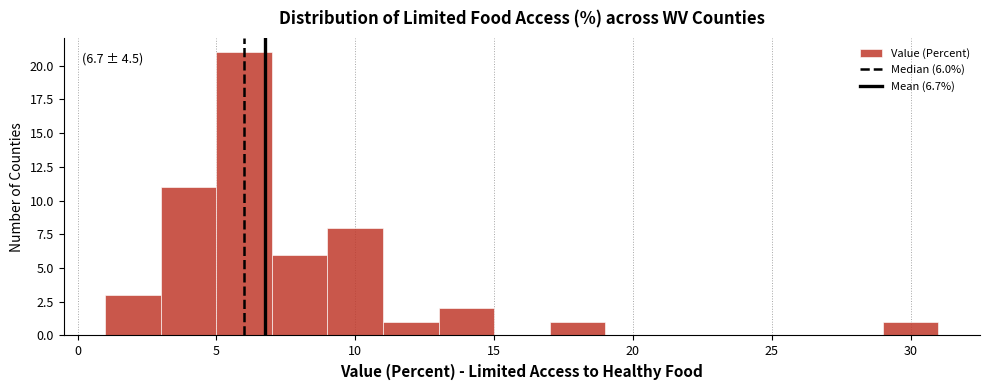

Over which range of the x-axis is the bar tallest?

5 to 7